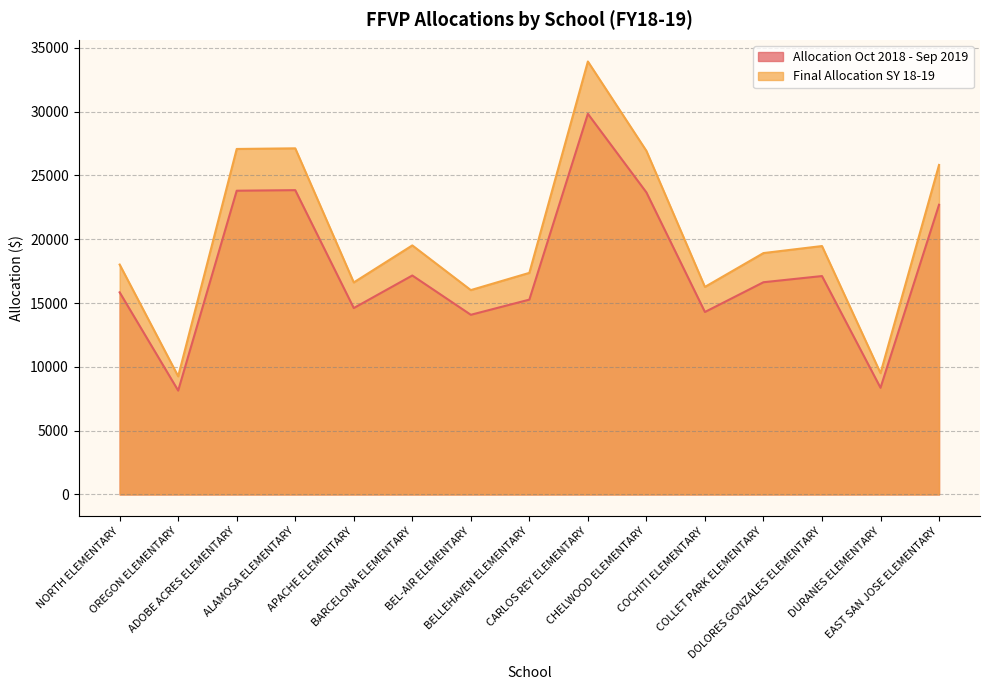

Reading left to right, transcribe all the data shown in this chart.

Allocation Oct 2018 - Sep 2019: 15836	8138	23799	23843	14605	17156	14077	15265	29825	23667	14297	16628	17112	8358	22699
Final Allocation SY 18-19: 18012	9256	27070	27120	16612	19514	16012	17363	33924	26920	16262	18913	19464	9507	25819